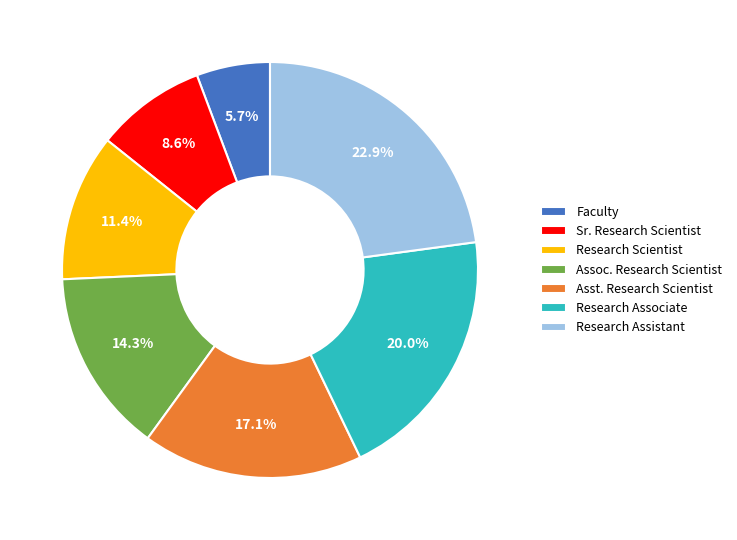

What percentage is the Sr. Research Scientist slice, to the nearest percent?

9%